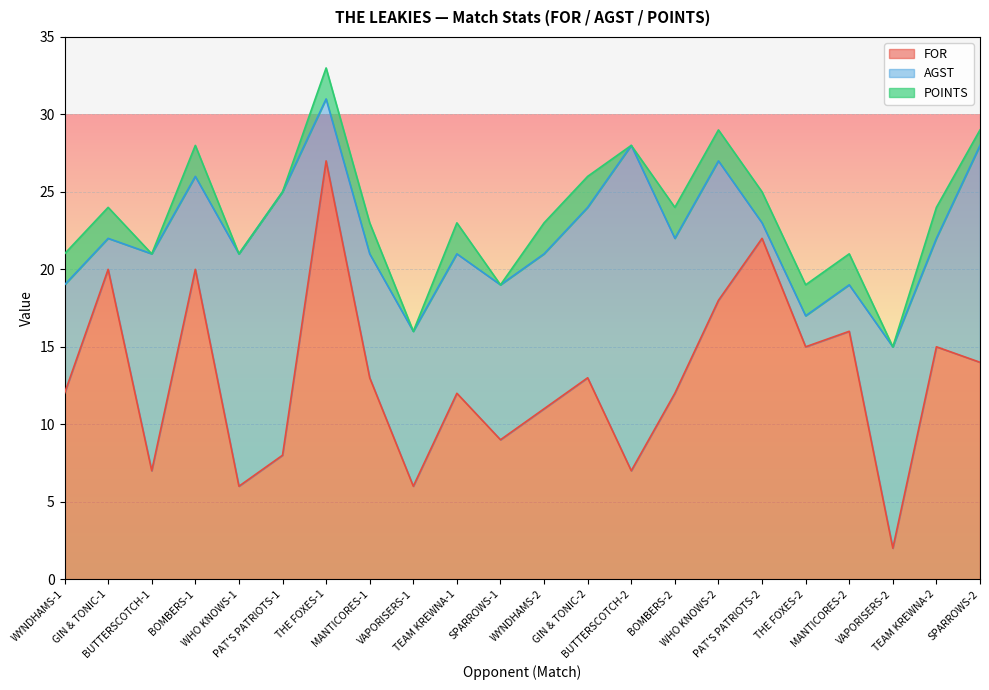

Reading left to right, what are all the values shown in this chart?

FOR: 12	20	7	20	6	8	27	13	6	12	9	11	13	7	12	18	22	15	16	2	15	14
AGST: 7	2	14	6	15	17	4	8	10	9	10	10	11	21	10	9	1	2	3	13	7	14
POINTS: 2	2	0	2	0	0	2	2	0	2	0	2	2	0	2	2	2	2	2	0	2	1